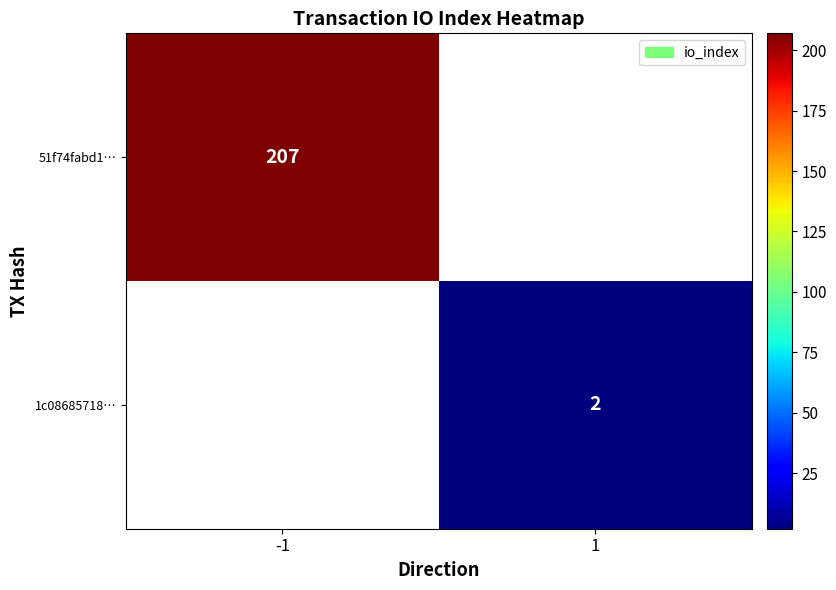

The value of 51f74fabd1… at -1 is 110. True or false?

False